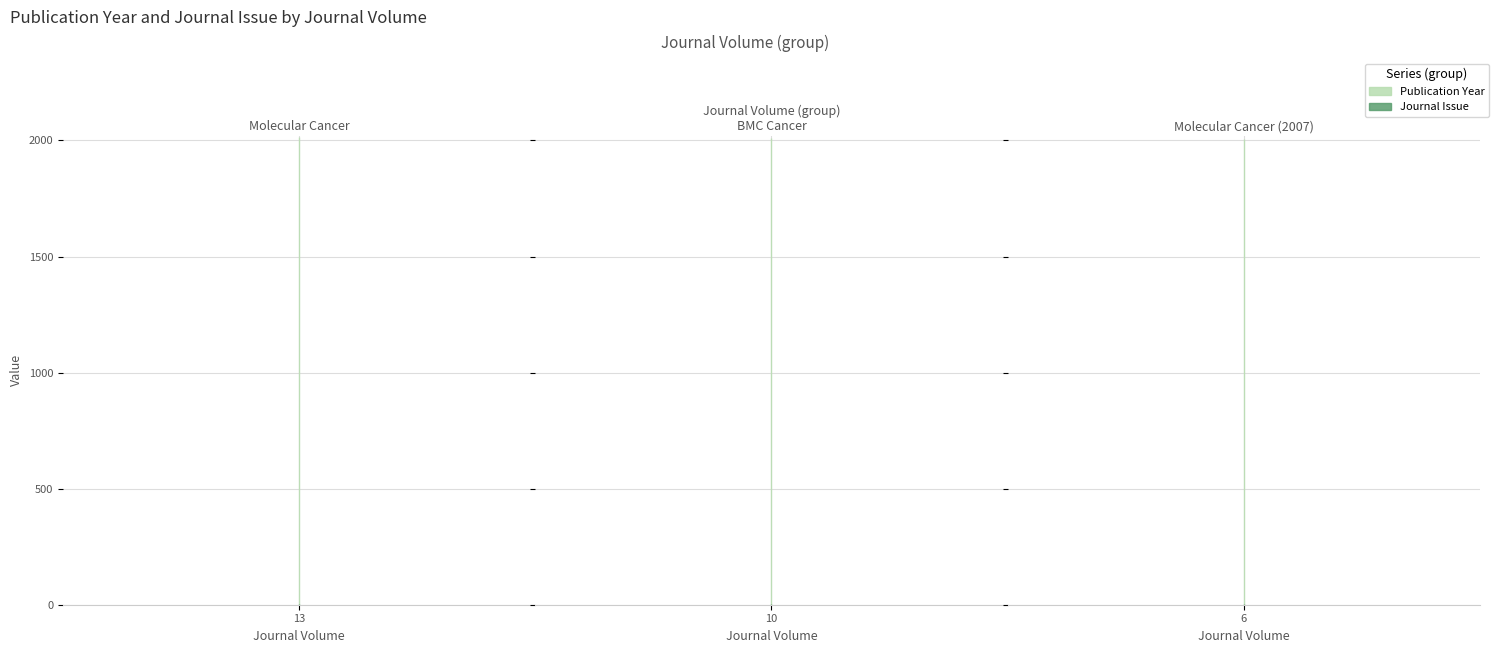

Reading left to right, extract all data points from this chart.

Publication Year: 13=2014	10=2010	6=2007
Journal Issue: 13=1	10=1	6=1